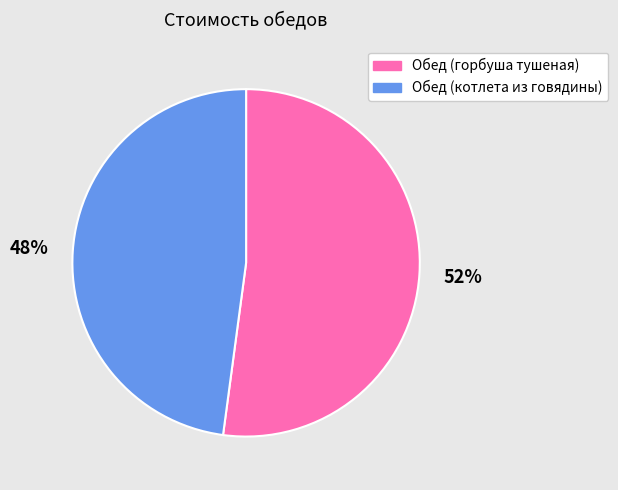

Combined, do Обед (горбуша тушеная) and Обед (котлета из говядины) account for over 50%?

Yes